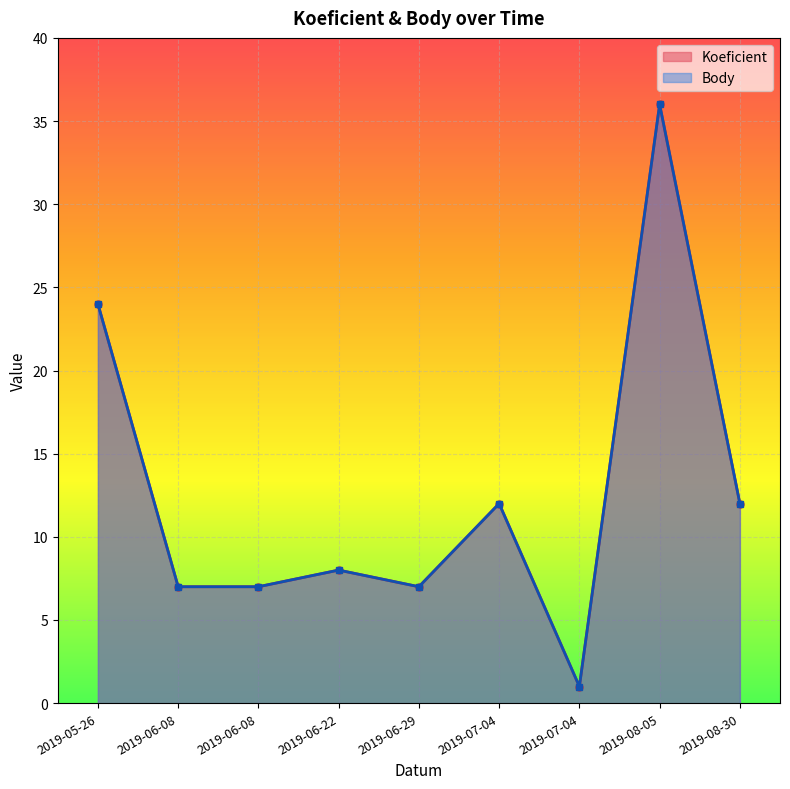

In Body, how many points are higher than both neighbors (excluding endpoints)?

3